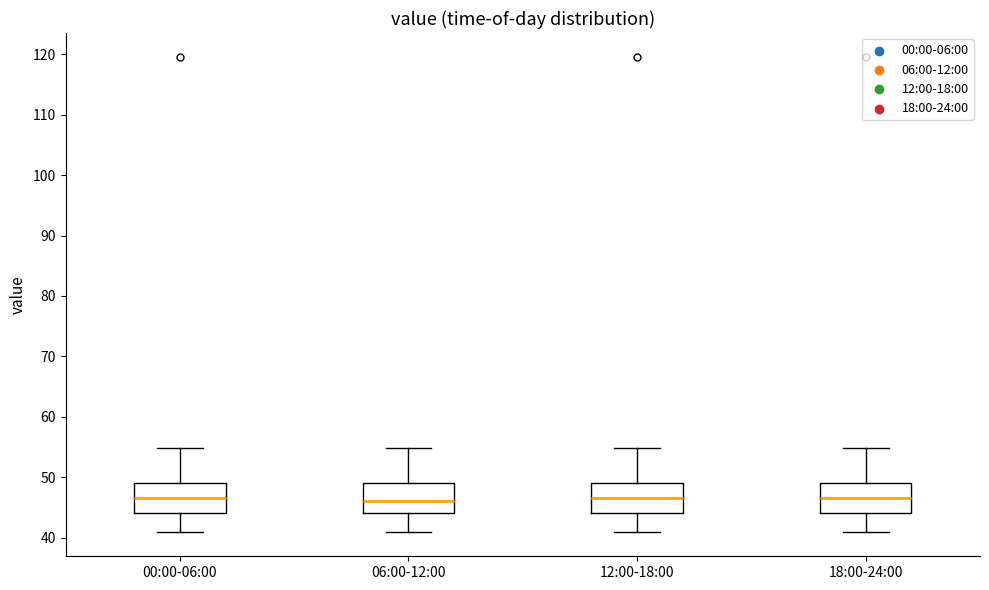

Reading left to right, read every box against the y-axis: the position of its median line, the range the box covers, and the ends of its whiskers. The values are not printed on the chart, so give them approximately, as read against the axis.

00:00-06:00: median 47, box 44 to 49, whiskers 41 to 55
06:00-12:00: median 46, box 44 to 49, whiskers 41 to 55
12:00-18:00: median 47, box 44 to 49, whiskers 41 to 55
18:00-24:00: median 47, box 44 to 49, whiskers 41 to 55